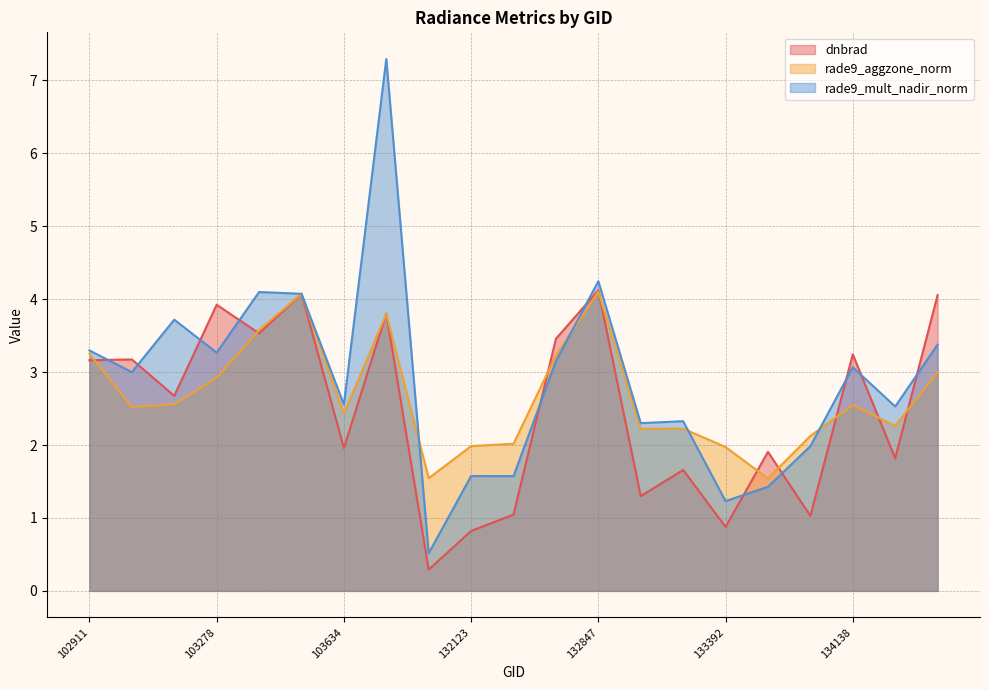

What is the difference between the highest and lowest values at 132669?

0.3